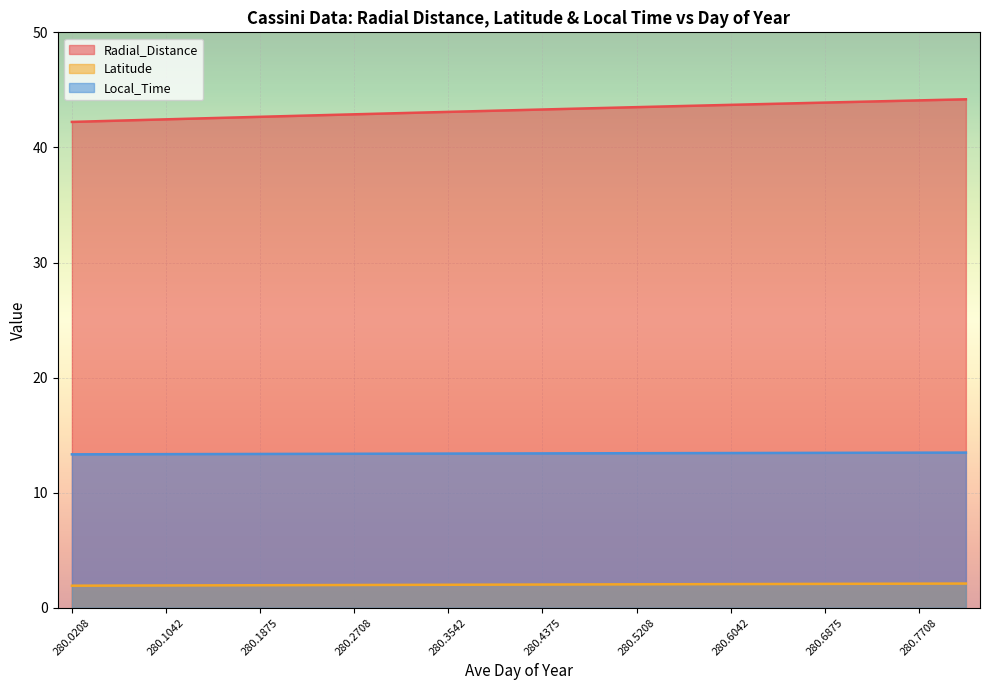

How many values in the Latitude series are below 2?

9